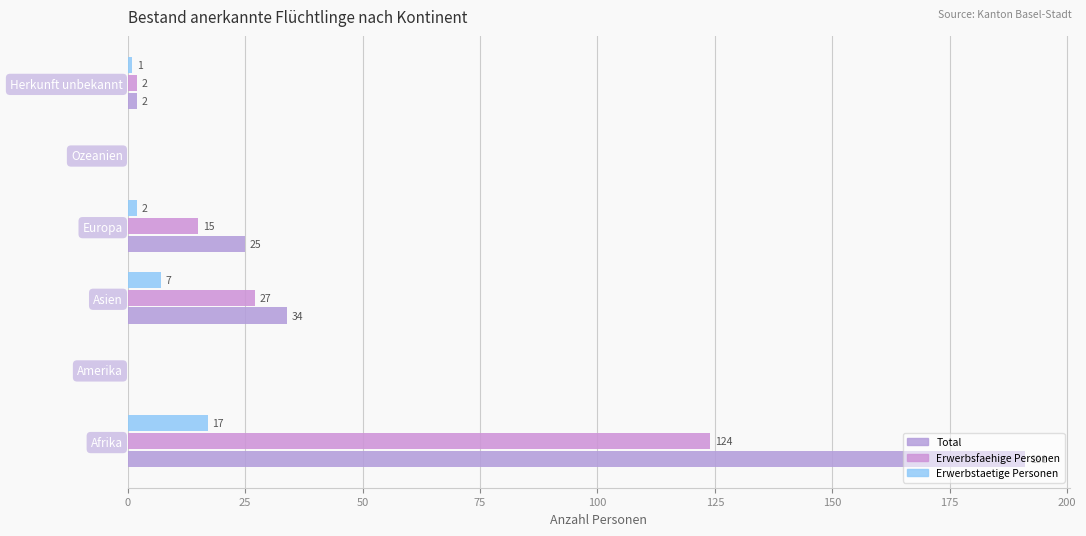

How many series are shown in this chart?

3